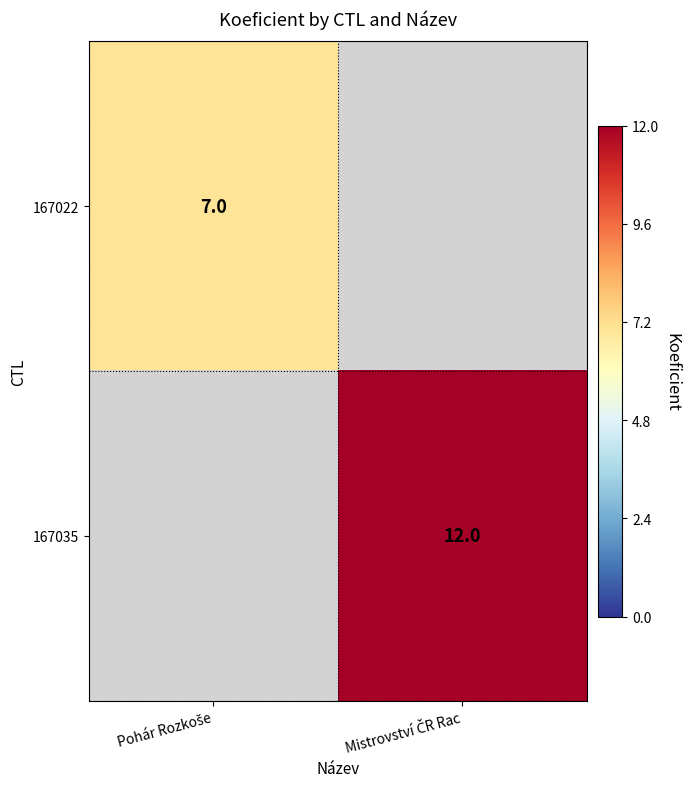

What is the sum of all 167022 values?

7